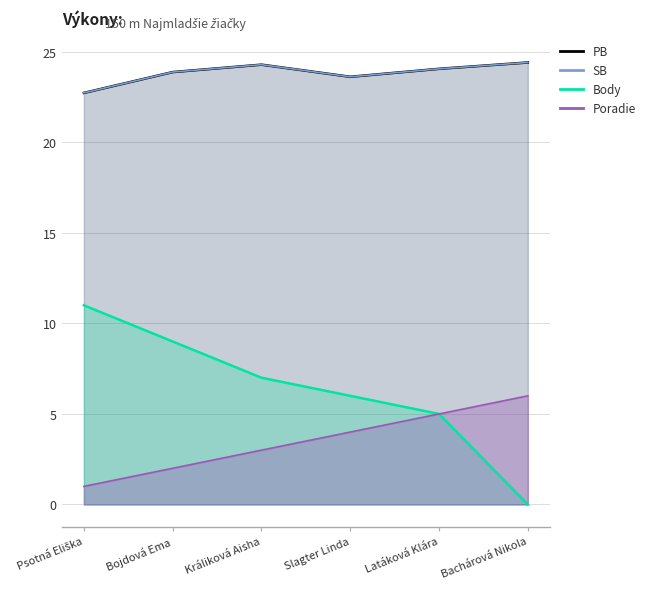

In PB, how many points are higher than both neighbors (excluding endpoints)?

1